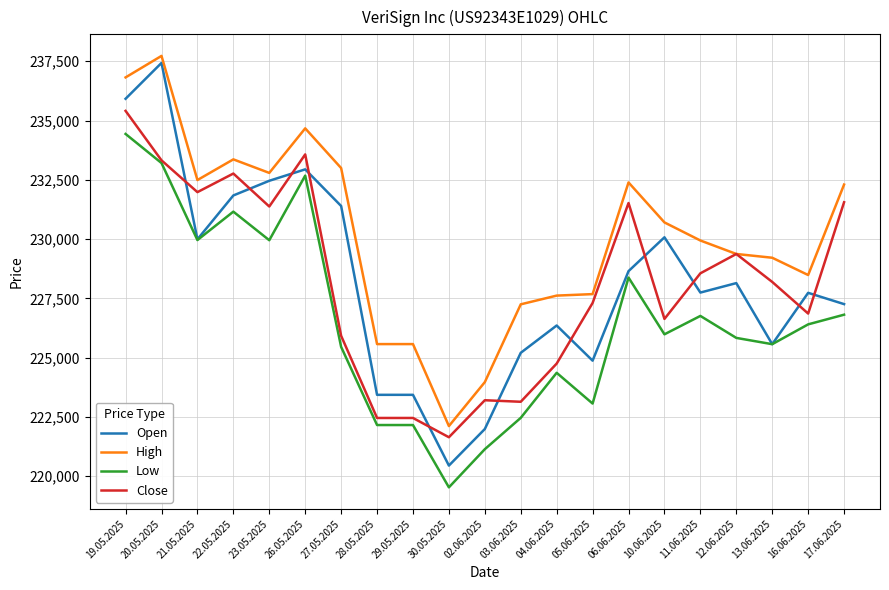

At which label does Low reach its minimum?

30.05.2025